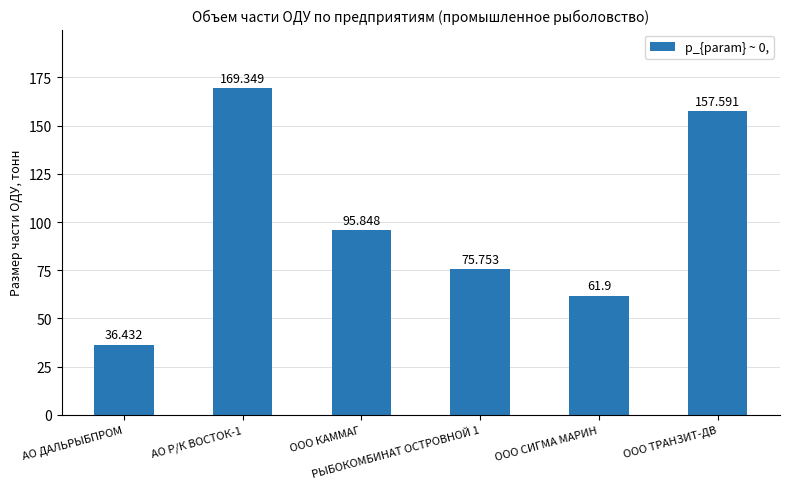

Reading right to left, what are all the values shown in this chart?

157.6	61.9	75.8	95.8	169.3	36.4